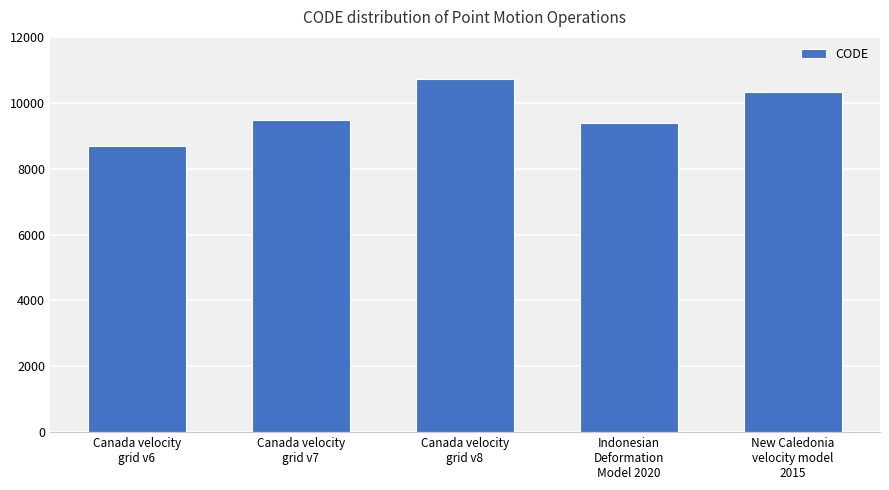

Are the bars horizontal?

No